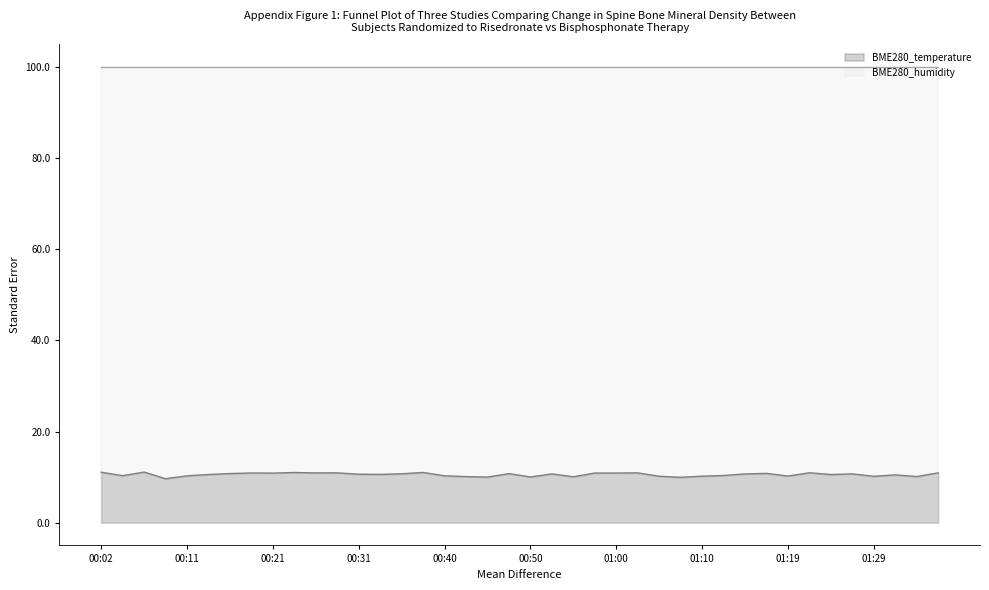

The chart shows a value of 9.9 at 01:07. True or false?

True